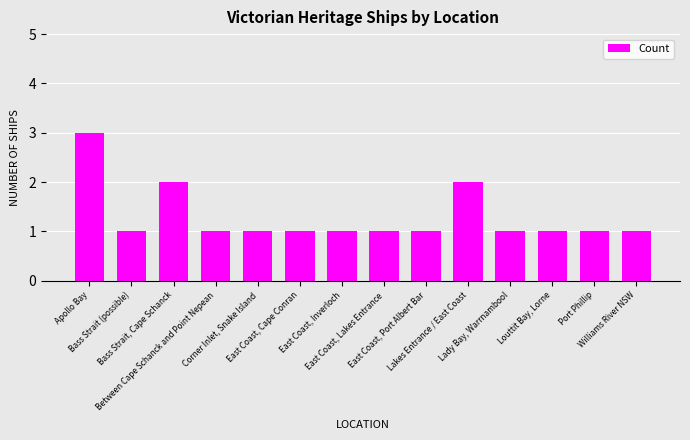

What is the approximate value at East Coast, Lakes Entrance?

1